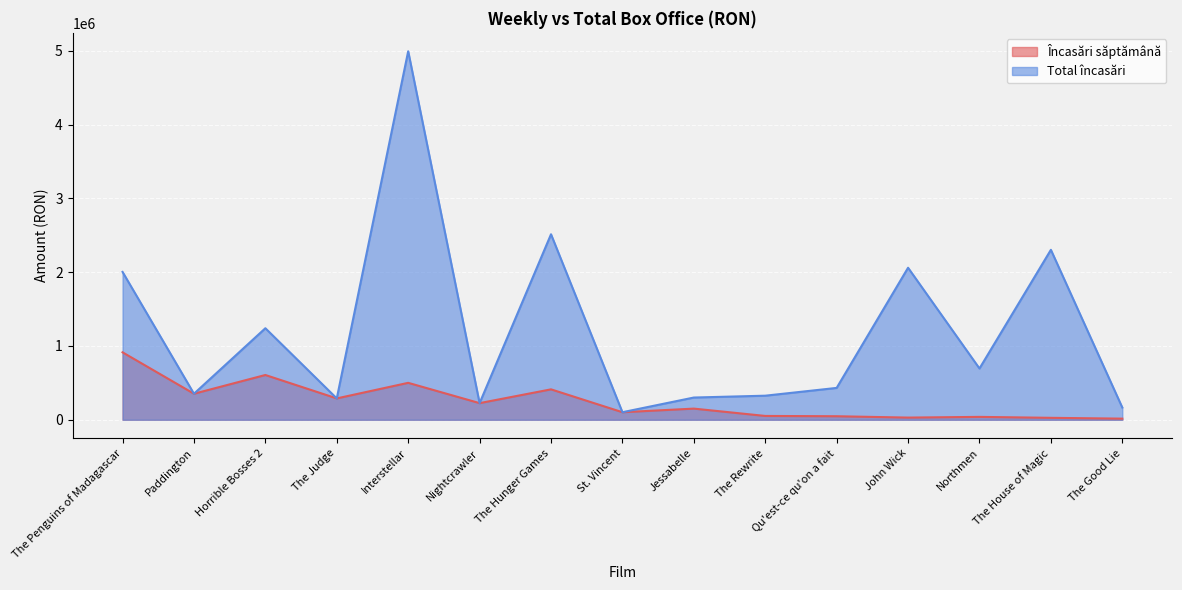

Reading right to left, transcribe all the data shown in this chart.

Încasări săptămână: 15091.0	26232.0	38895.5	29337.0	47729.0	51695.3	151024.0	102197.0	412141.0	225316.1	500396.8	289284.8	606658.8	352671.0	913945.0
Total încasări: 165858.0	2303065.0	694880.6	2059994.0	431603.0	326112.6	301141.0	102197.0	2513715.0	225316.1	4993659.2	289284.8	1240357.9	352671.0	2003579.0